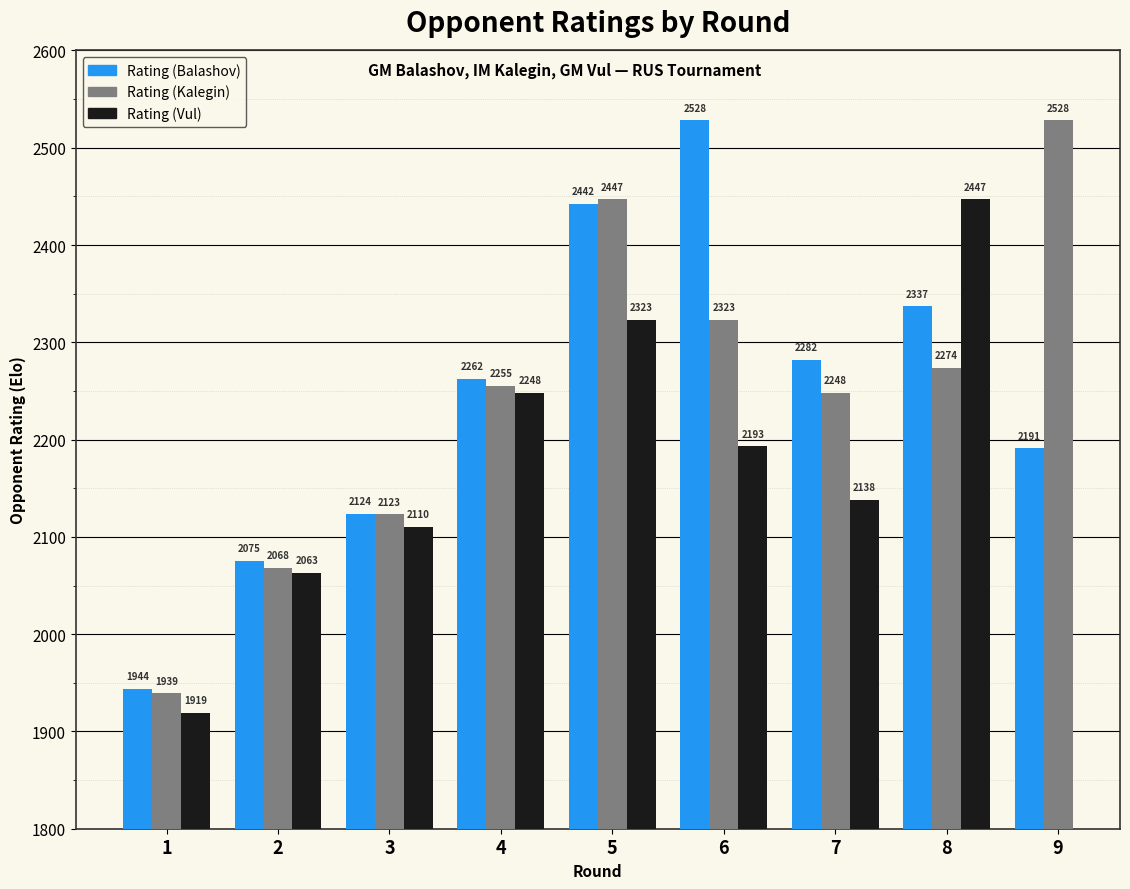

What are all the series names shown in the legend?

Rating (Balashov), Rating (Kalegin), Rating (Vul)